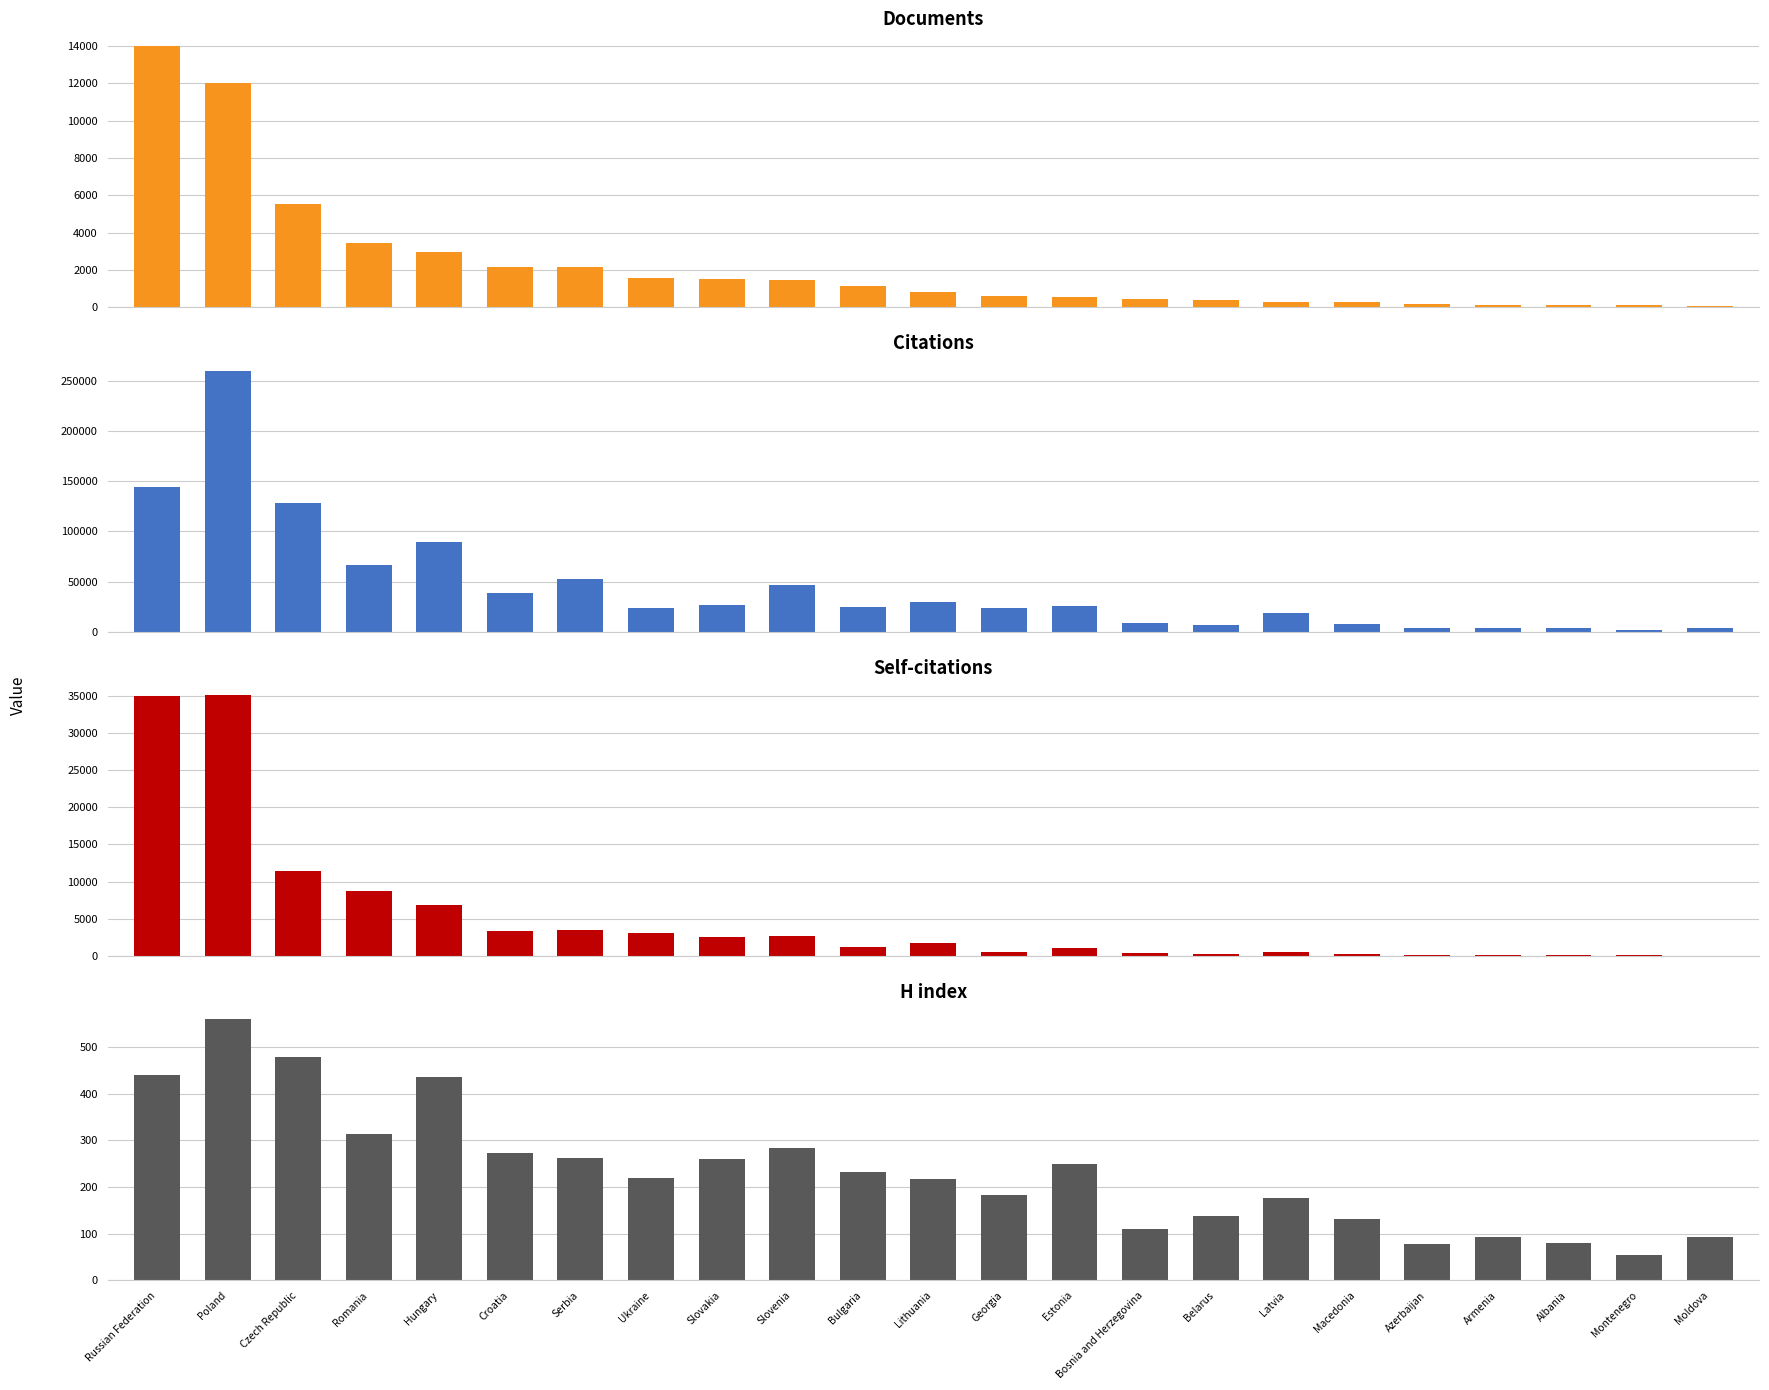

What is the greatest value displayed?

260049